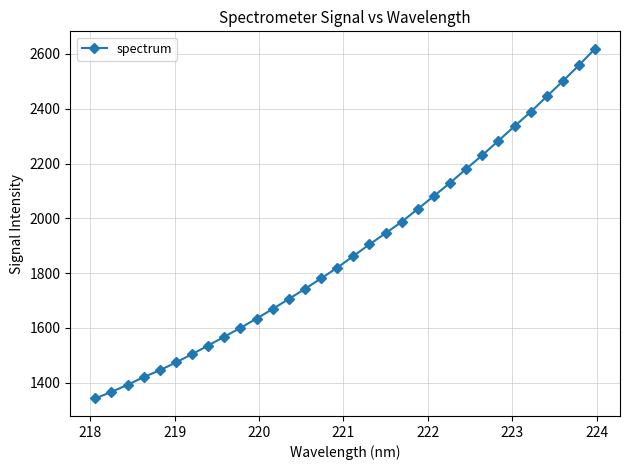

What is the difference between the maximum and minimum values?

1276.0